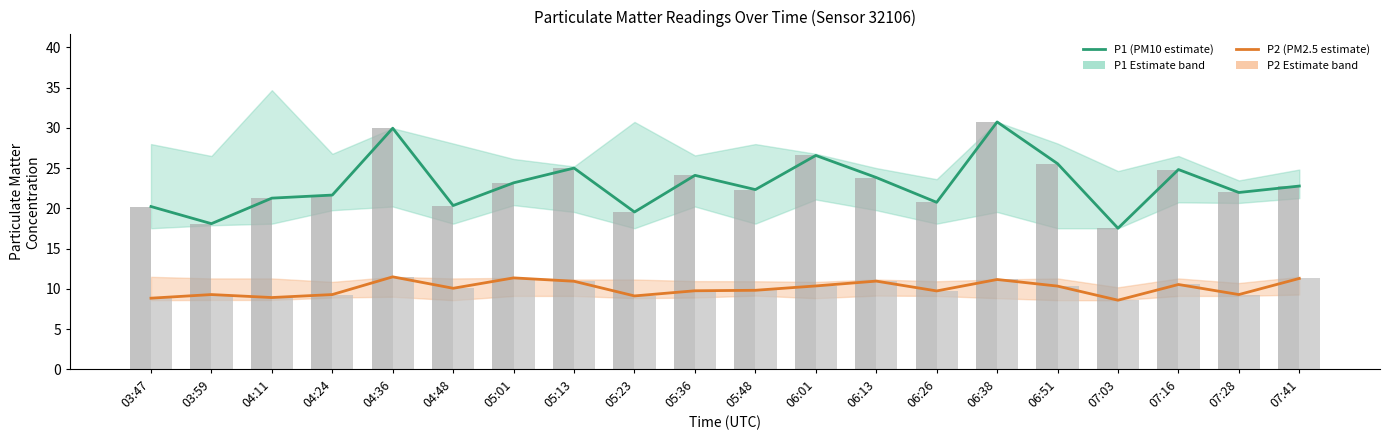

At which label does P2 (PM2.5 estimate) reach its peak?

04:36